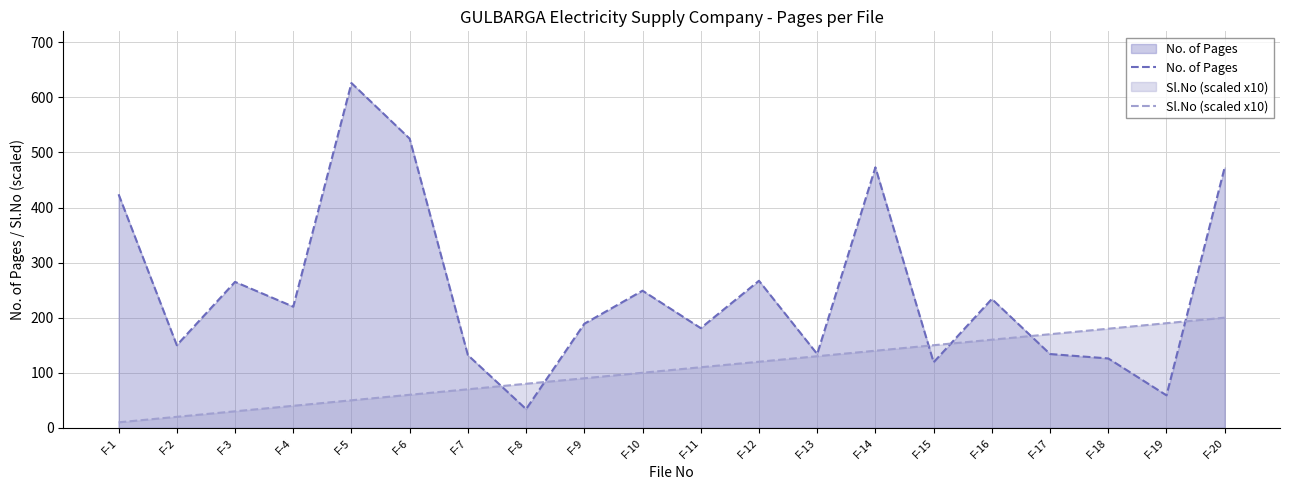

How many values in the No. of Pages series exceed 220?

9